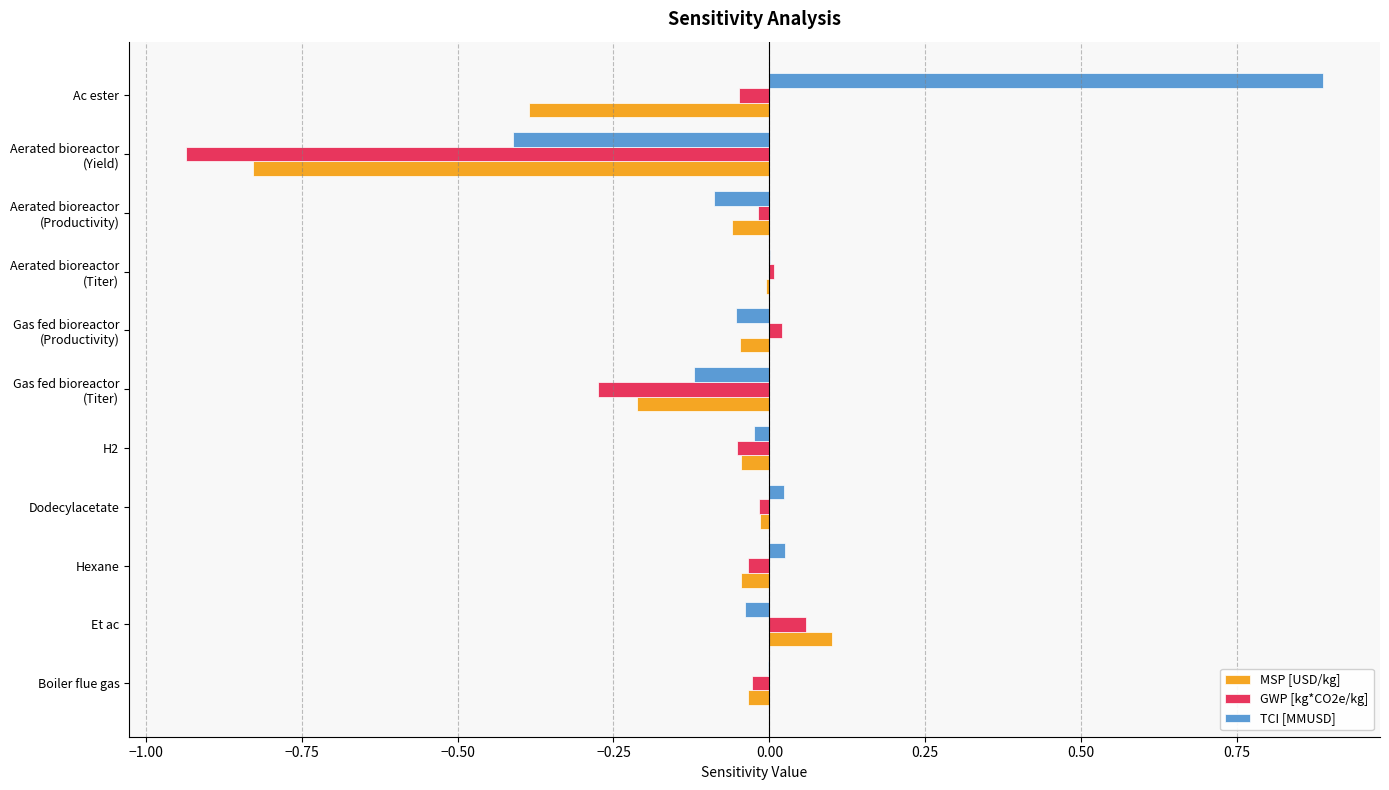

The value of GWP [kg*CO2e/kg] at H2 is -0.1. True or false?

True